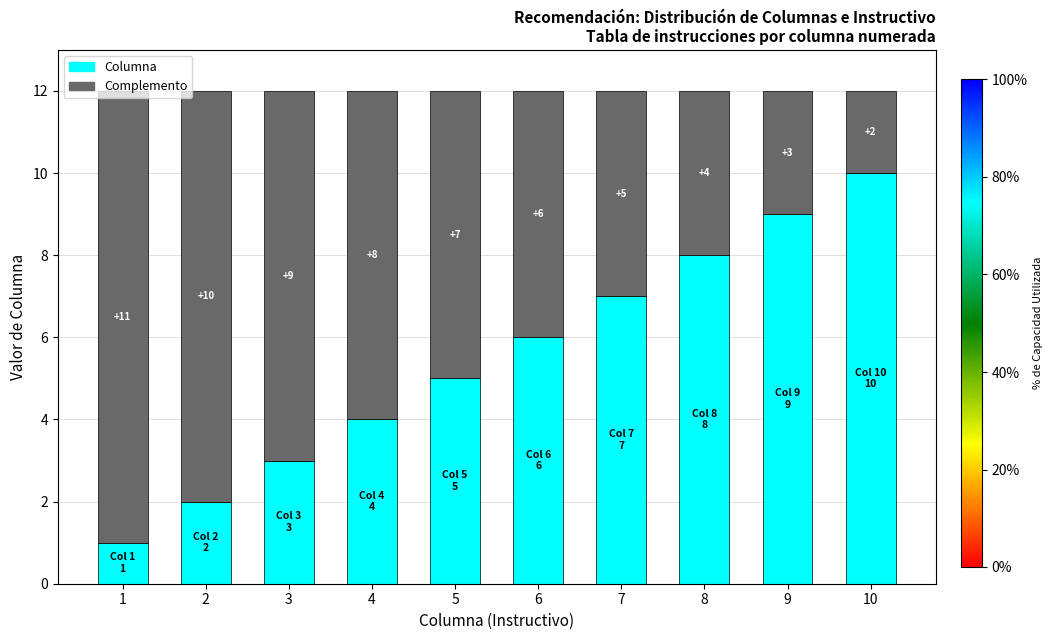

What is the maximum value for Columna?

10